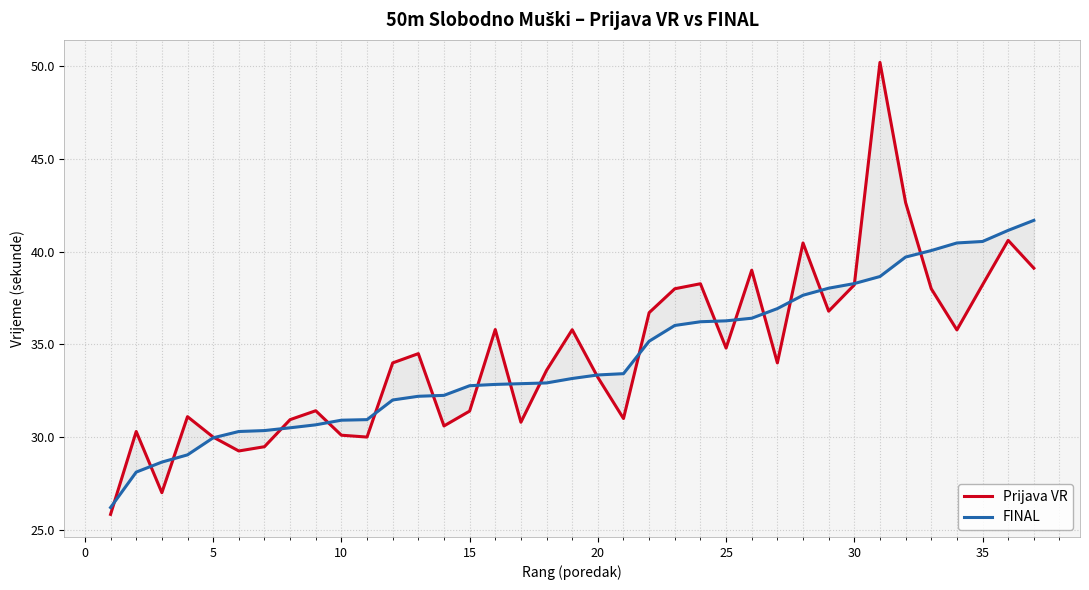

Is this an area chart (filled region under the line)?

No